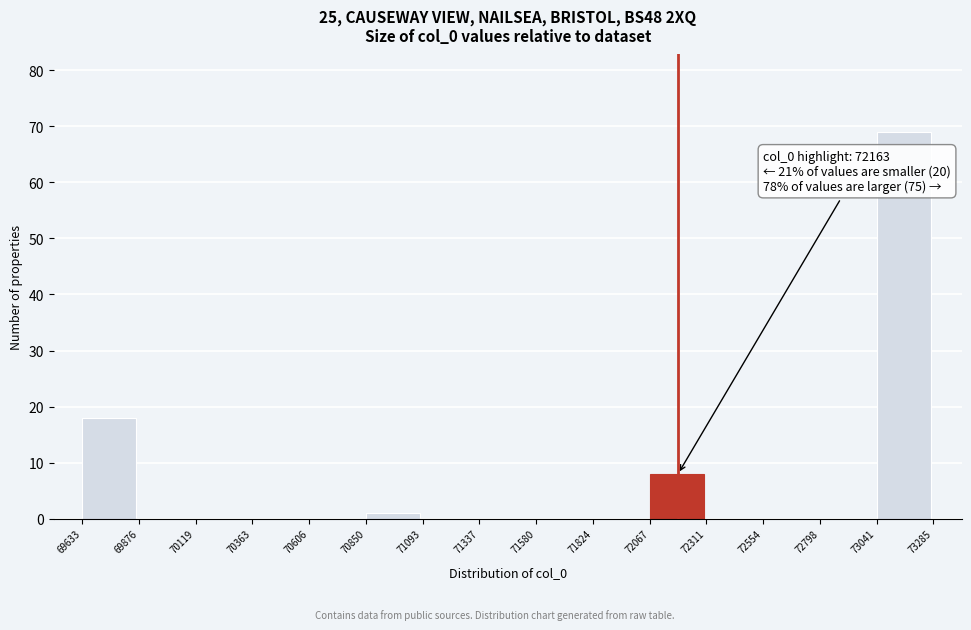

Over which range of the x-axis is the bar tallest?

73041 to 73285